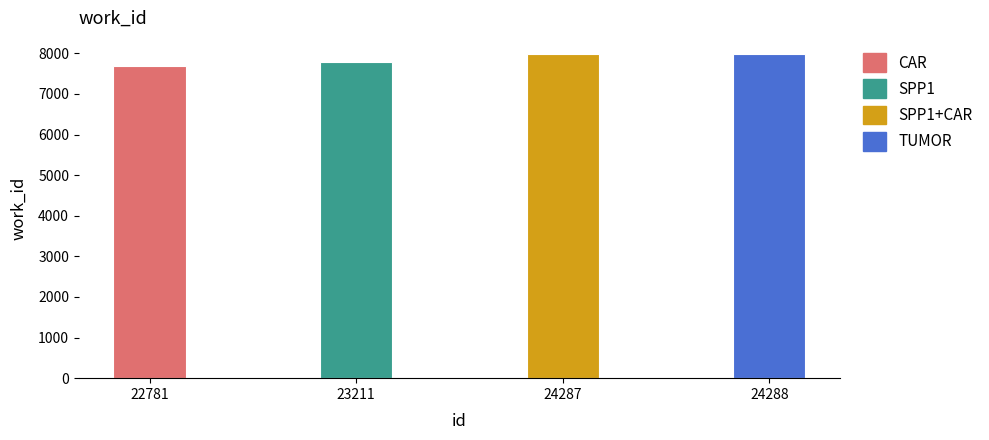

What is the smallest value displayed?

7677